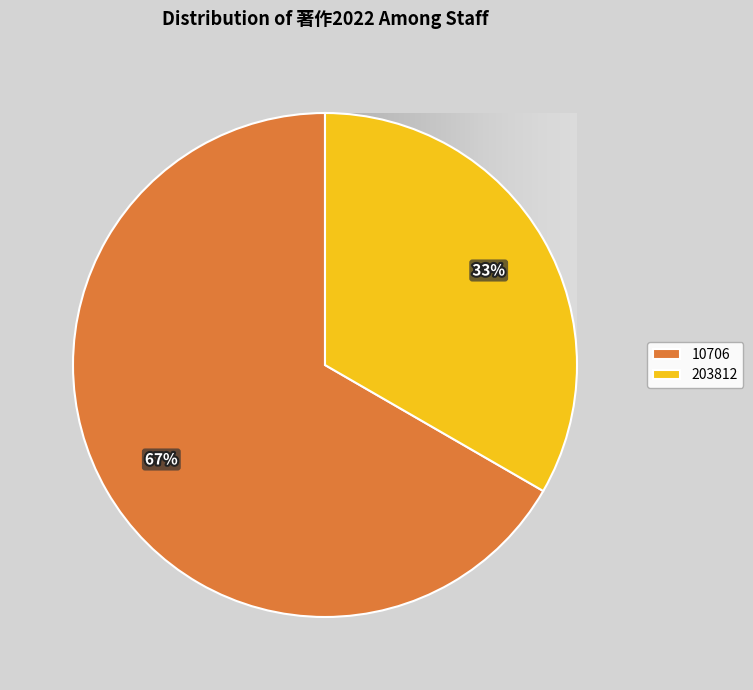

True or false: 203812 accounts for 33% of the total.

True